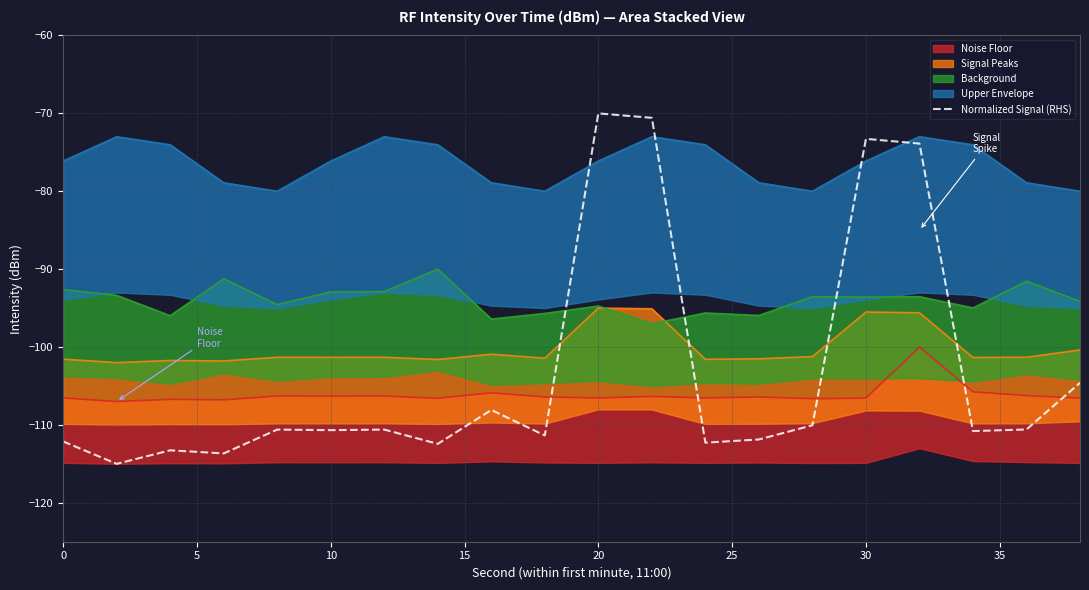

What is the difference between the maximum and second lowest values?

43.7